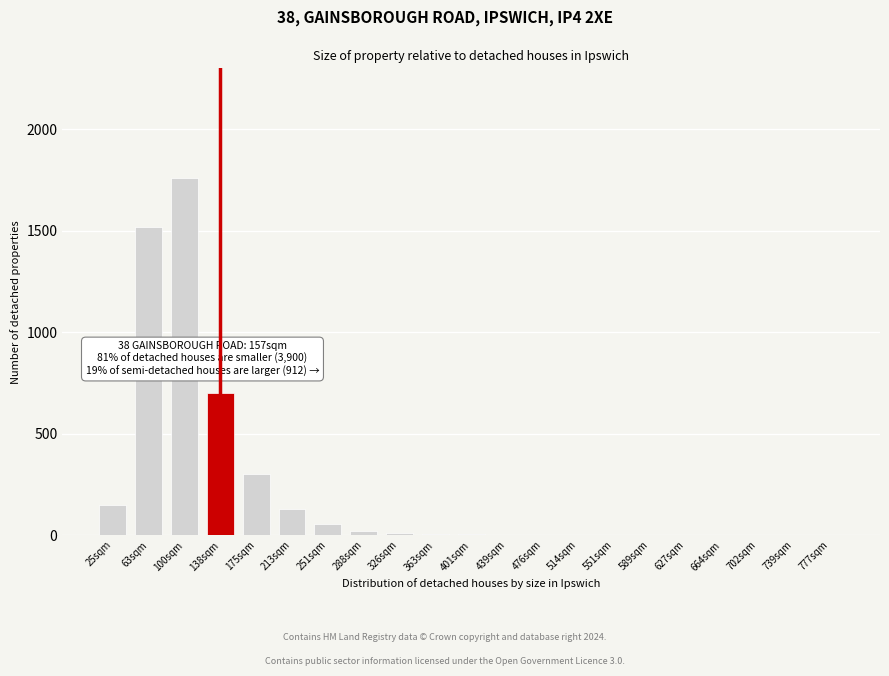

At which label is the value closest to 880?

138sqm